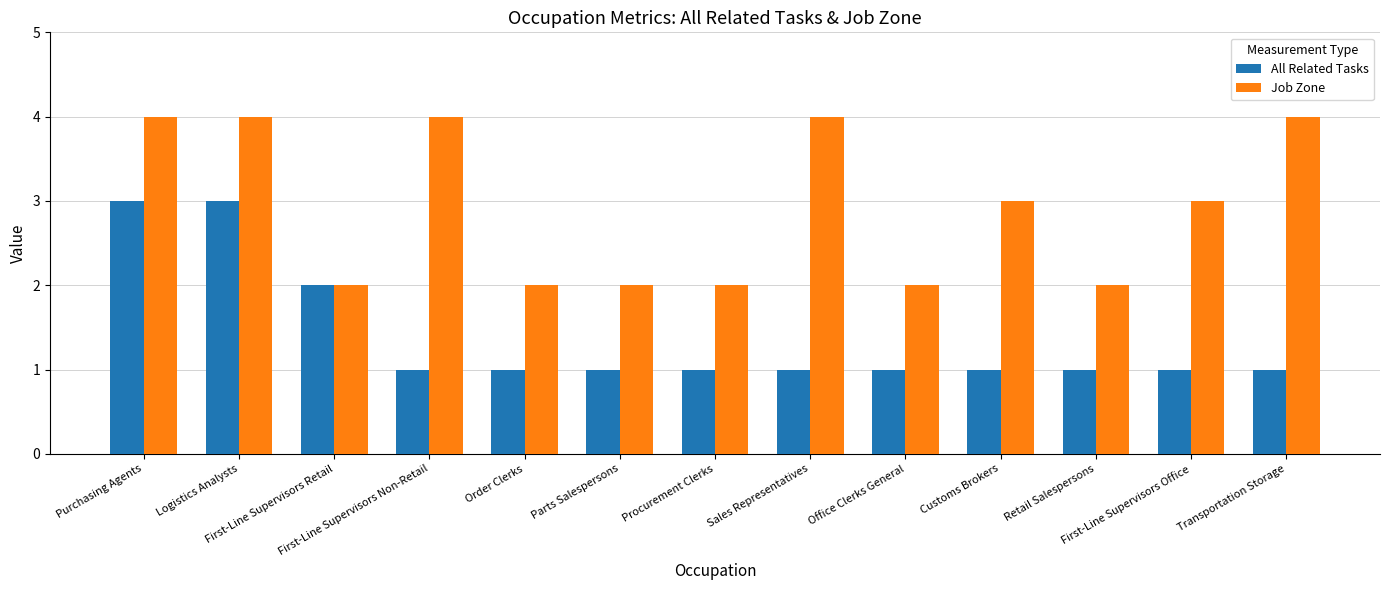

True or false: All Related Tasks has a value of 1 at Sales Representatives.

True